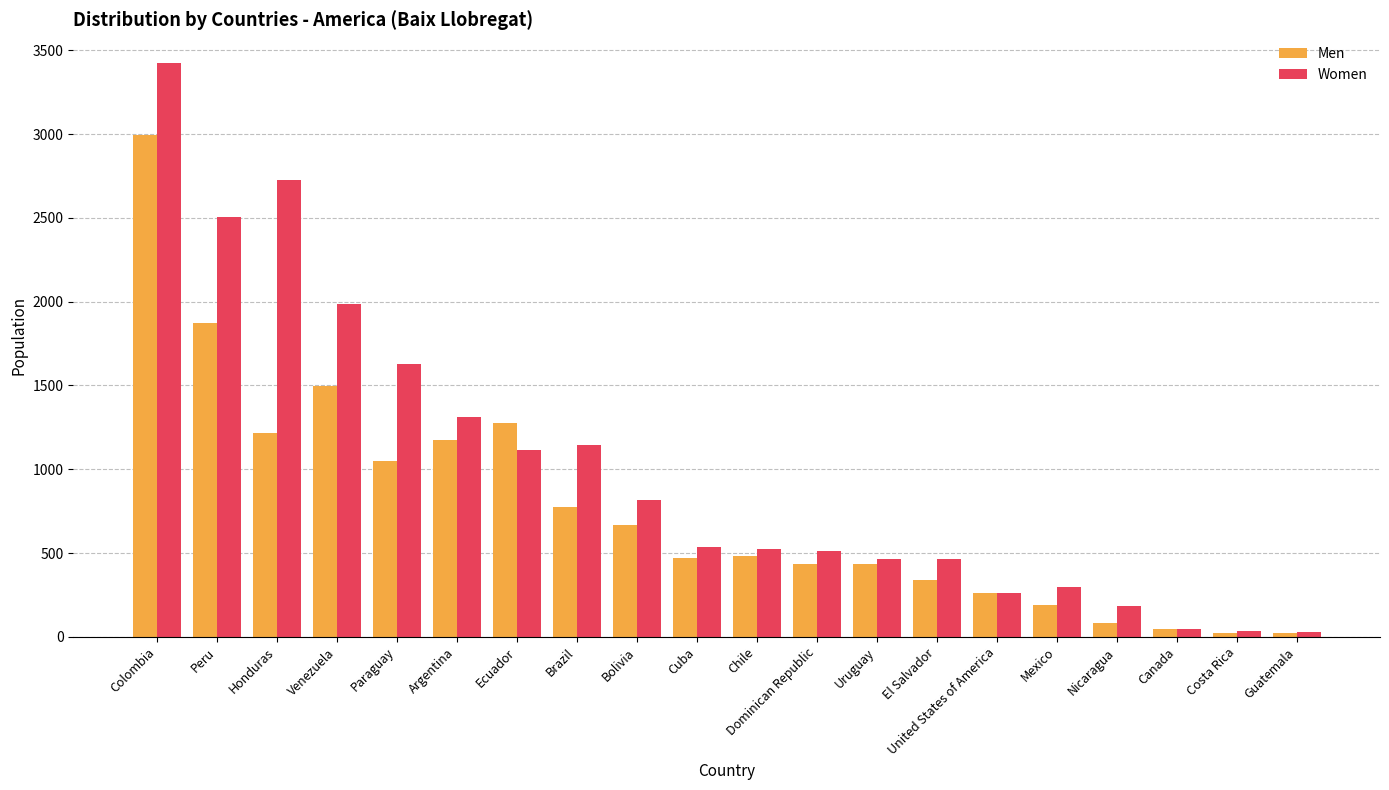

How many bars are there in each group?

2